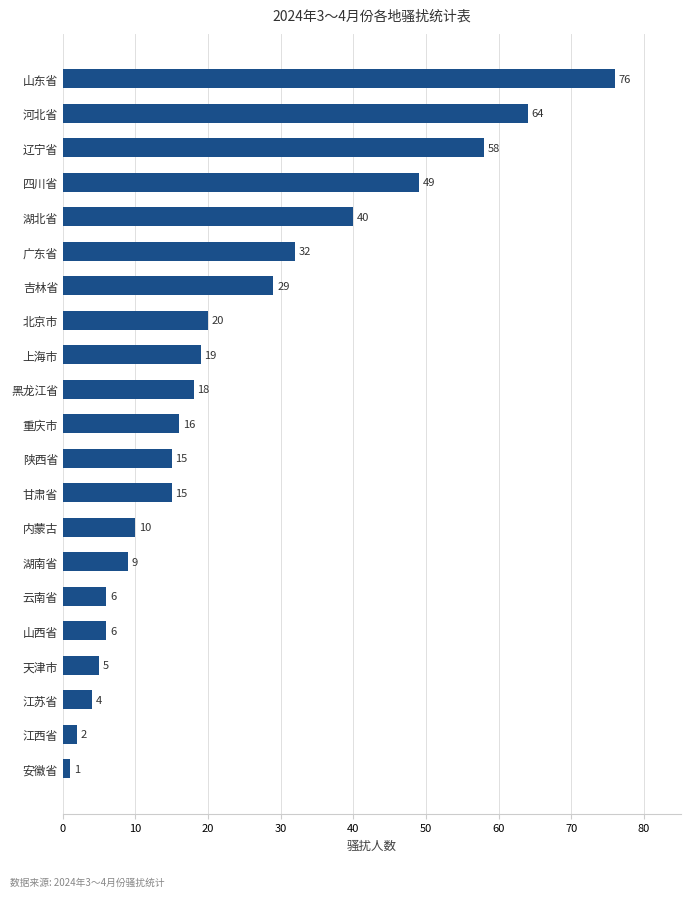

What is the average value?

24